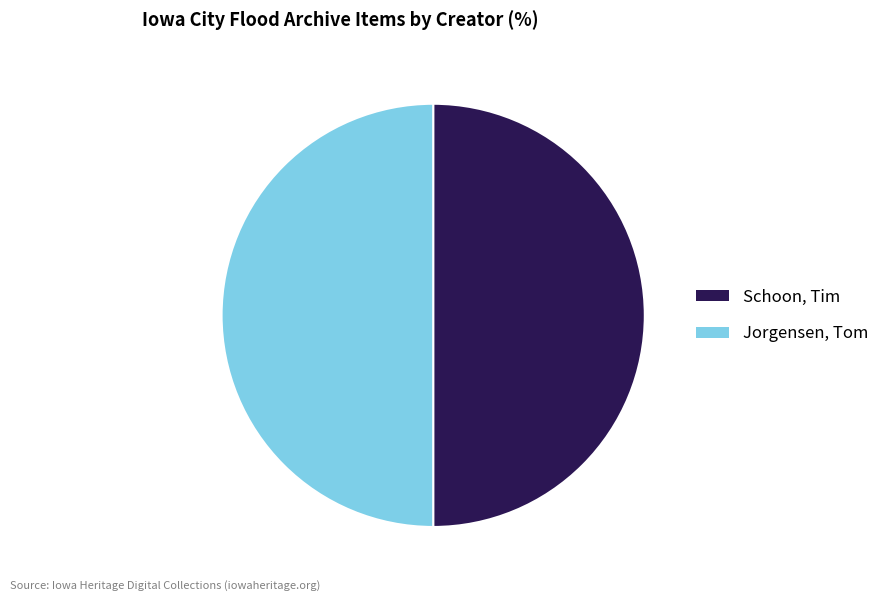

Is it true that Schoon, Tim is 50% of the pie?

True